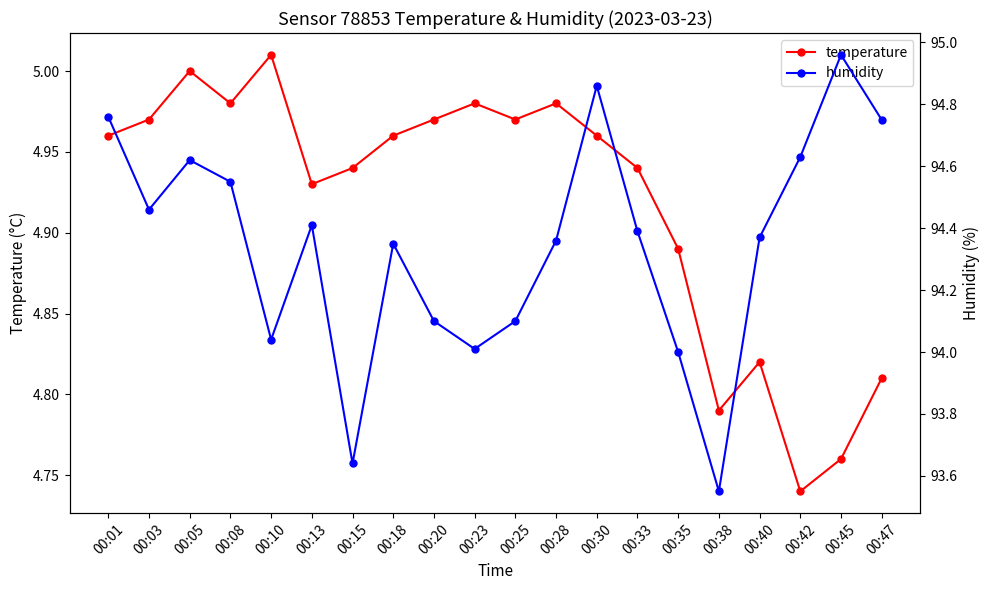

What is the difference between the highest and lowest values at 00:20?

89.1